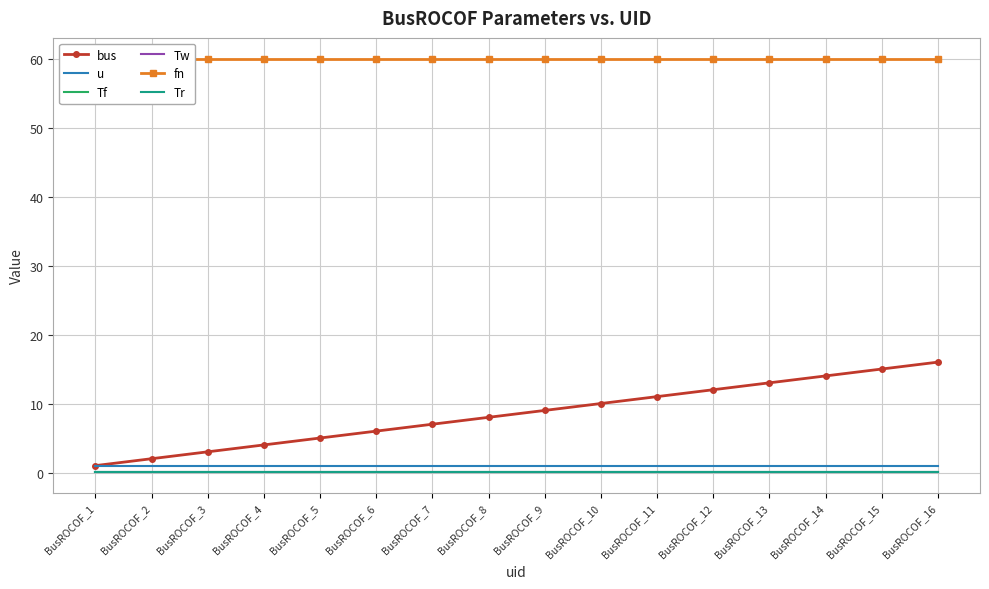

Where is Tf nearest to the value 0?

BusROCOF_1